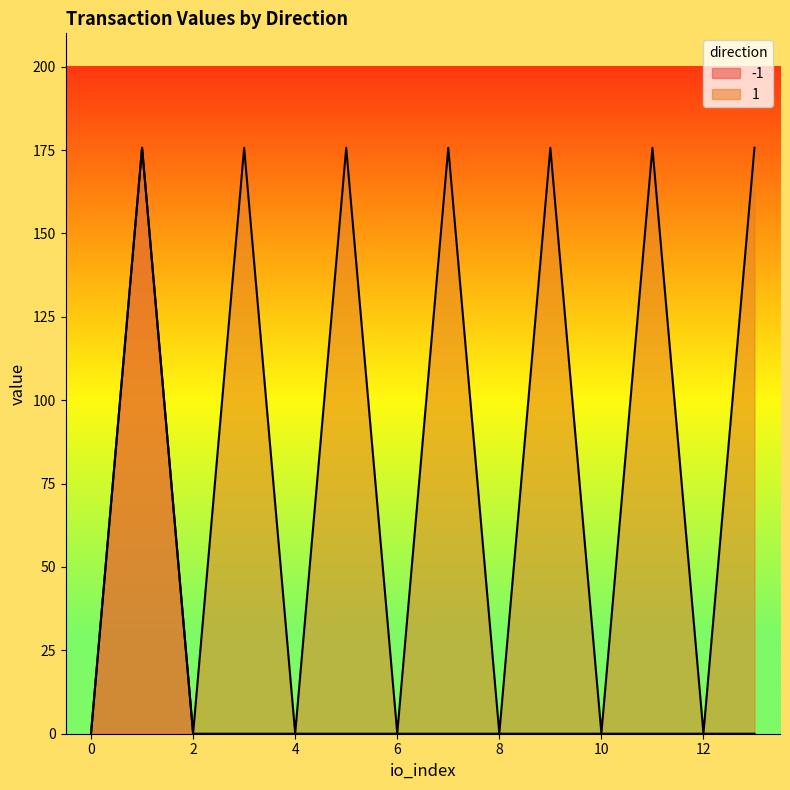

The -1 series shows 0.1 at 0. True or false?

True